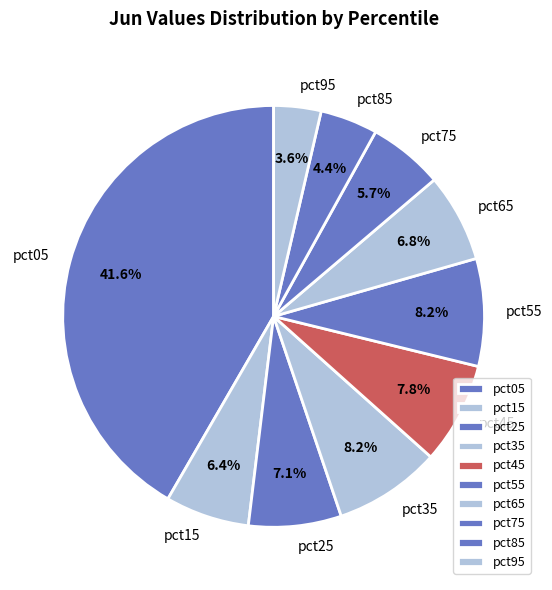

Is pct05 the majority of the pie?

No